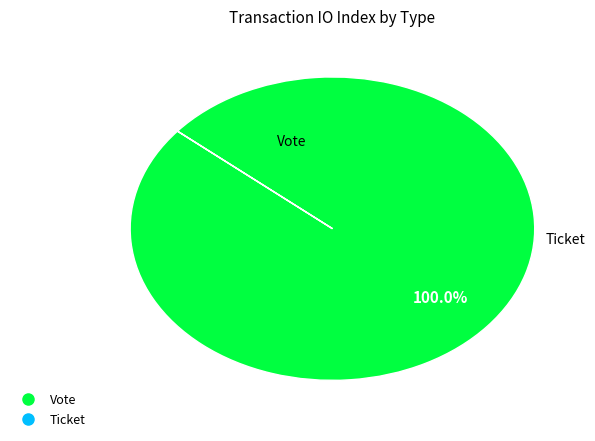

Is there any slice that represents more than half of the pie?

Yes